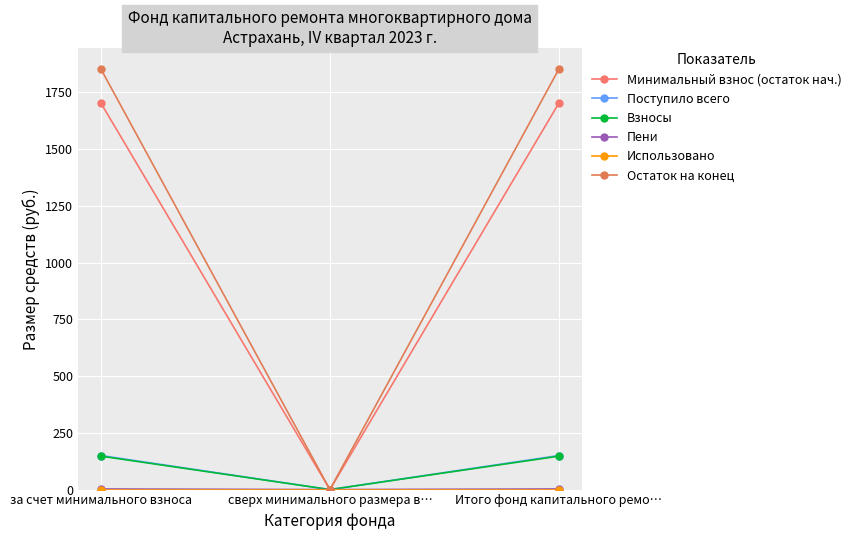

Is the value of Поступило всего at Итого фонд капитального ремо… greater than the value of Взносы at за счет минимального взноса?

Yes